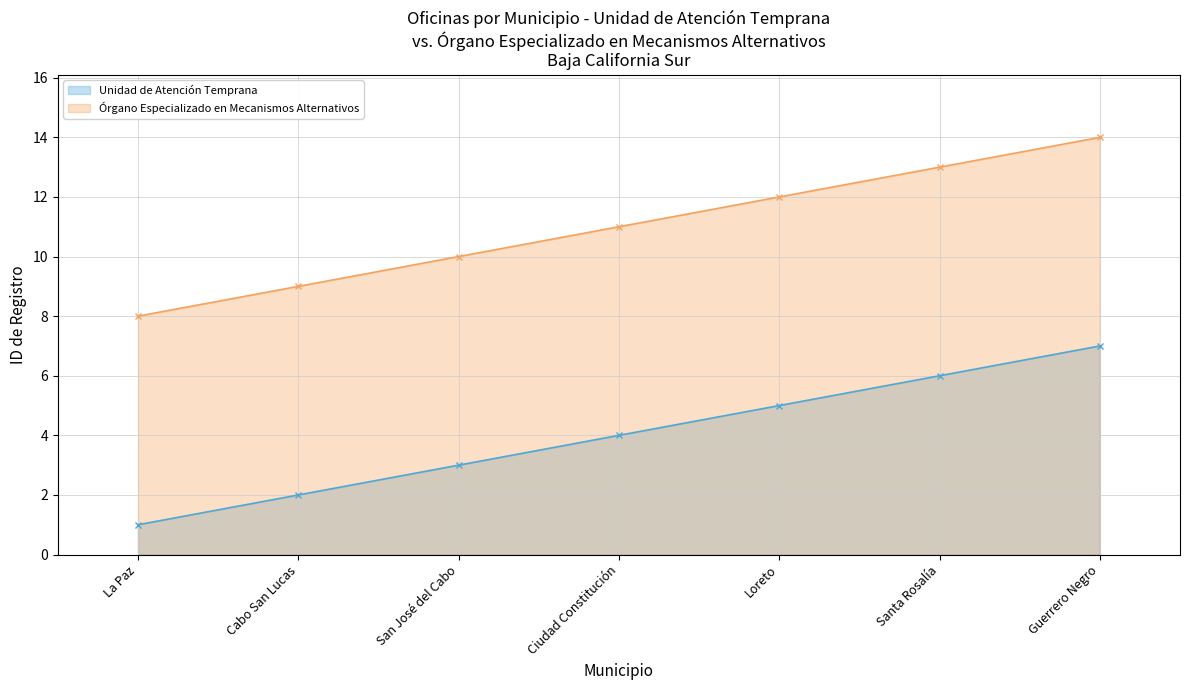

What is the label of the 5th point from the right?

San José del Cabo